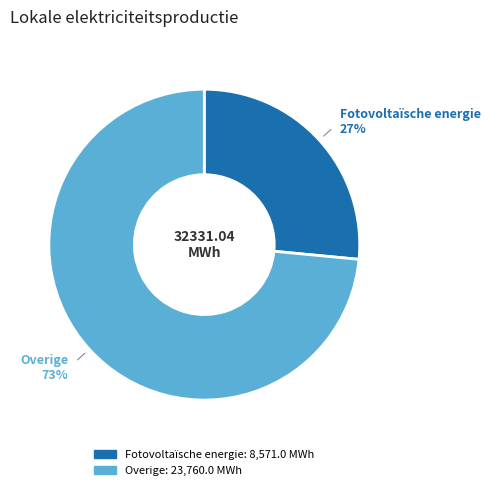

To the nearest percent, what is the combined percentage of Fotovoltaïsche energie and Overige?

100%